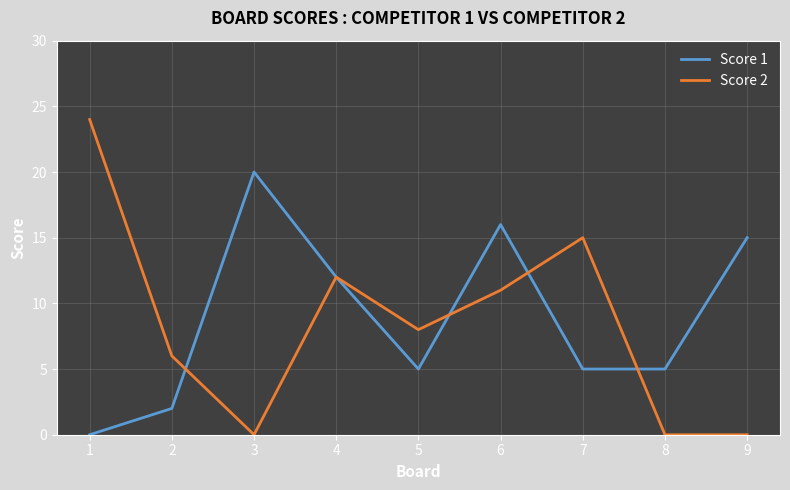

How many series are shown in this chart?

2